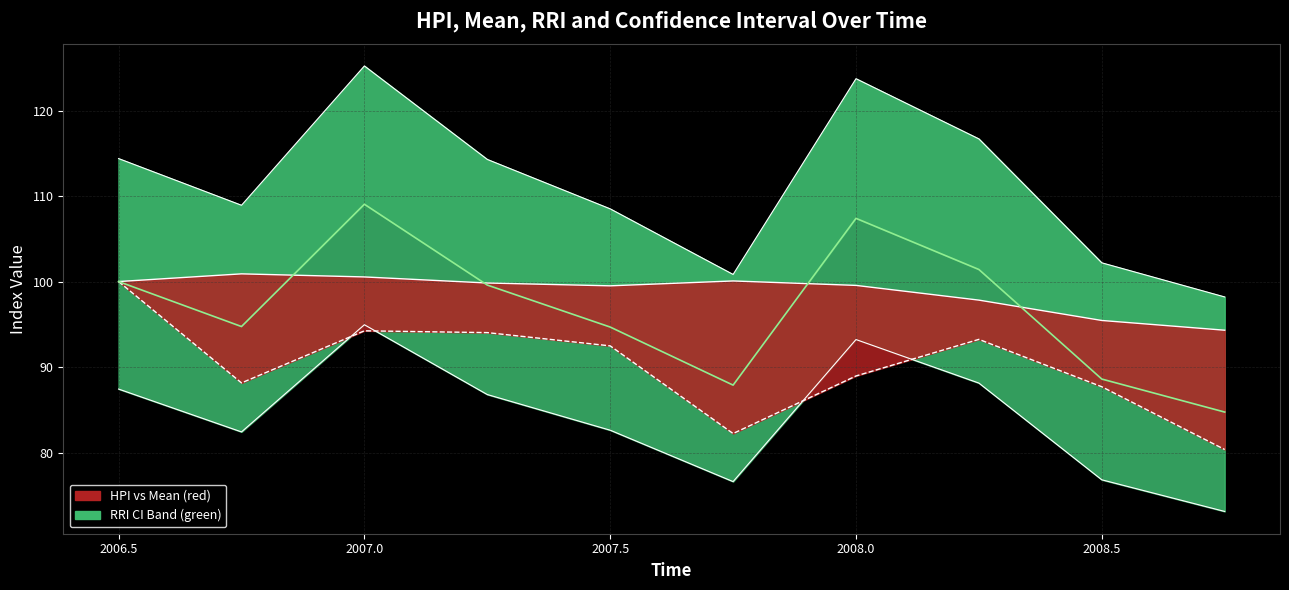

Which series ends up on top after the final intersection of HPI and RRI?

HPI